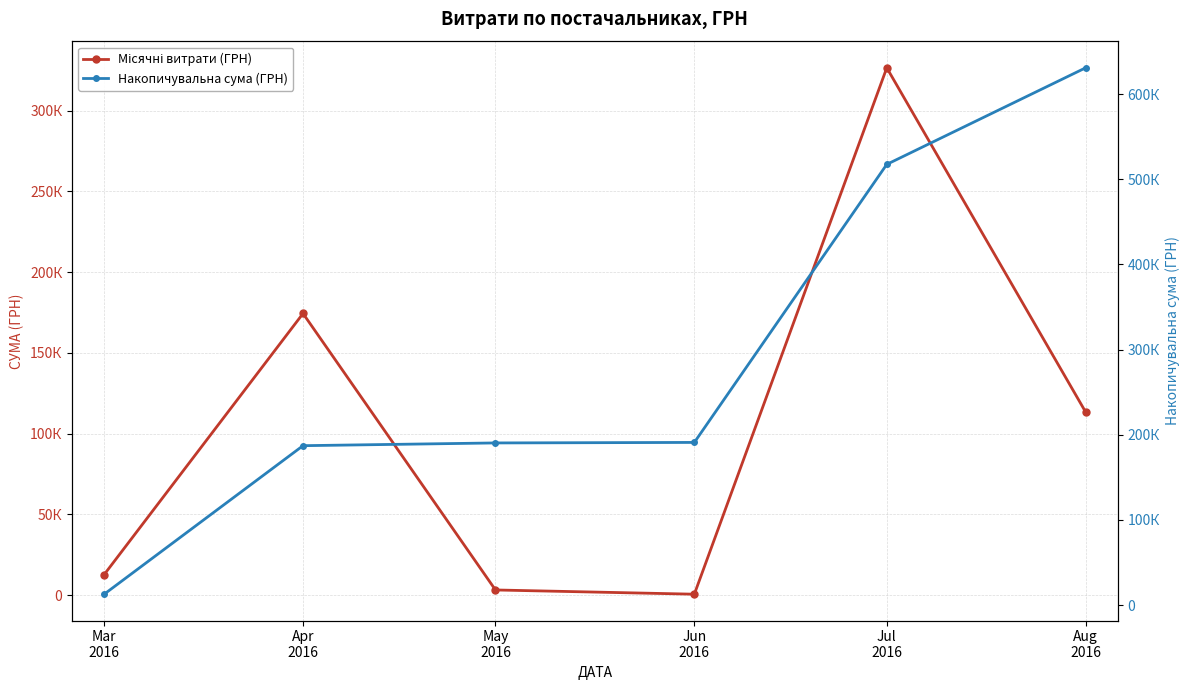

Which has a higher value, May
2016 or Jun
2016?

May
2016